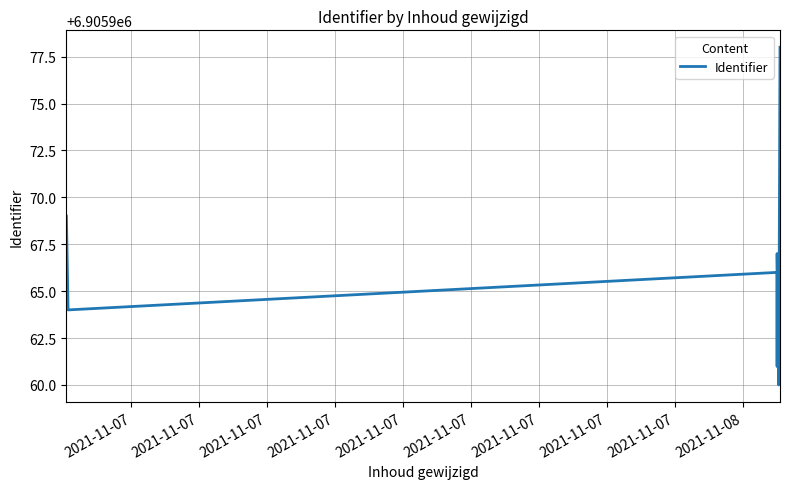

What is the value of the 2nd point from the left?

6905969